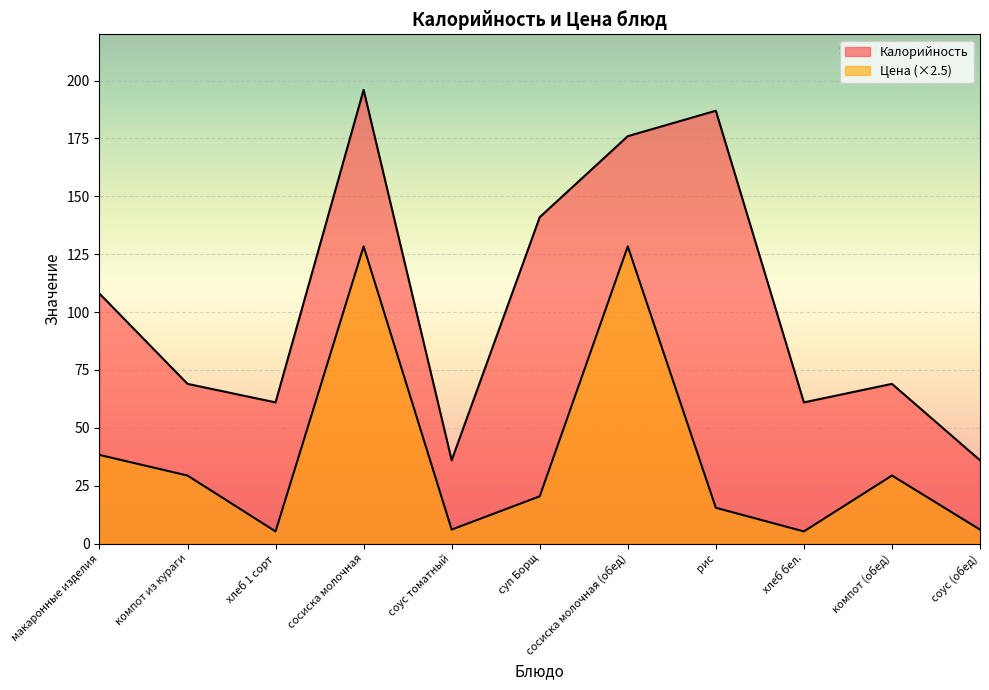

At соус (обед), list the series in order from largest to smallest.

Калорийность, Цена